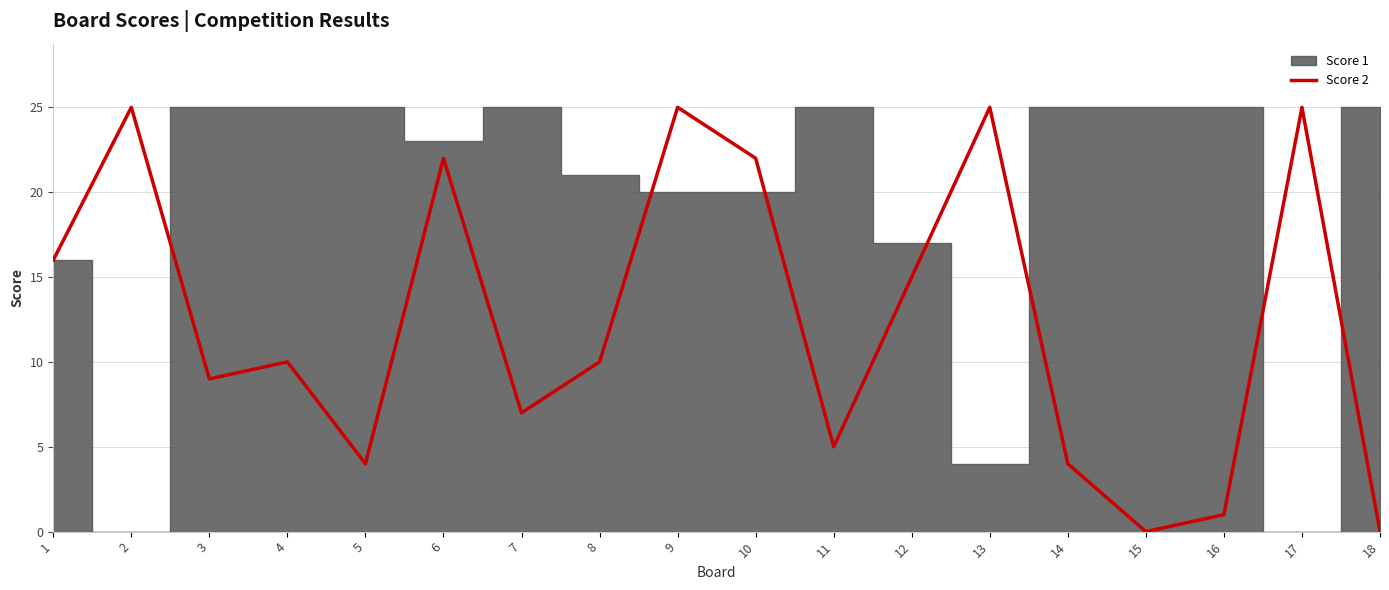

What is the value of the 3rd point from the left?

9